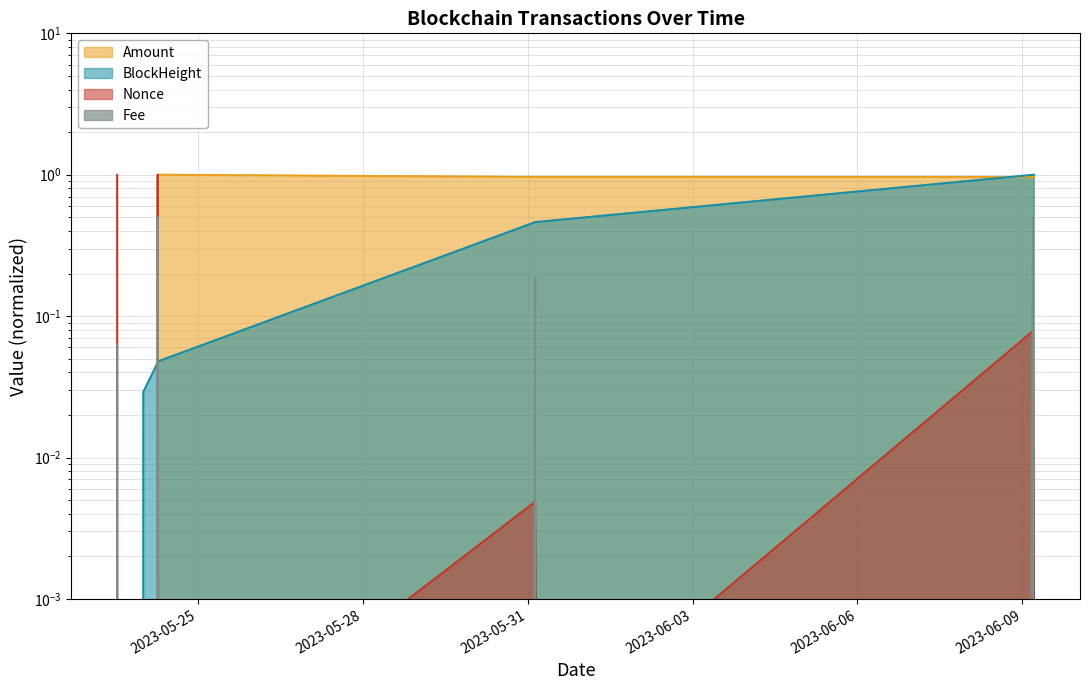

Reading left to right, transcribe all the data shown in this chart.

Amount: 0.0	0.0	1.0	1.0	1.0	1.0	1.0	1.0
BlockHeight: 0.0	0.0	0.0	0.0	0.5	0.5	1.0	1.0
Nonce: 1.0	0.0	1.0	0.0	0.0	0.0	0.1	0.0
Fee: 0.1	0.0	0.5	0.0	0.2	0.0	0.5	0.0